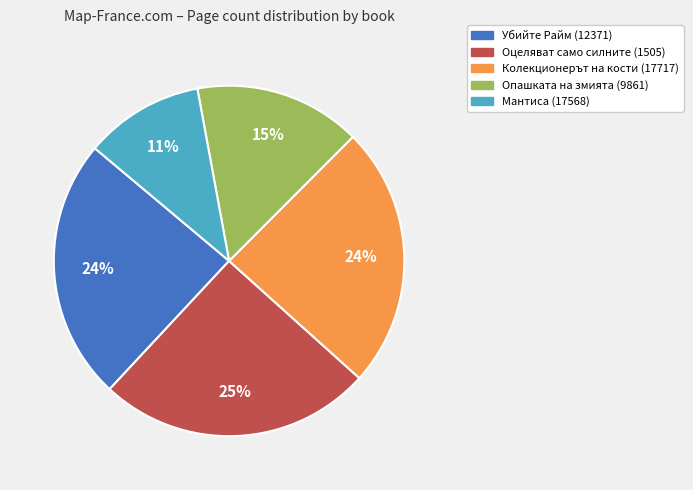

Between Колекционерът на кости (17717) and Опашката на змията (9861), which is larger?

Колекционерът на кости (17717)